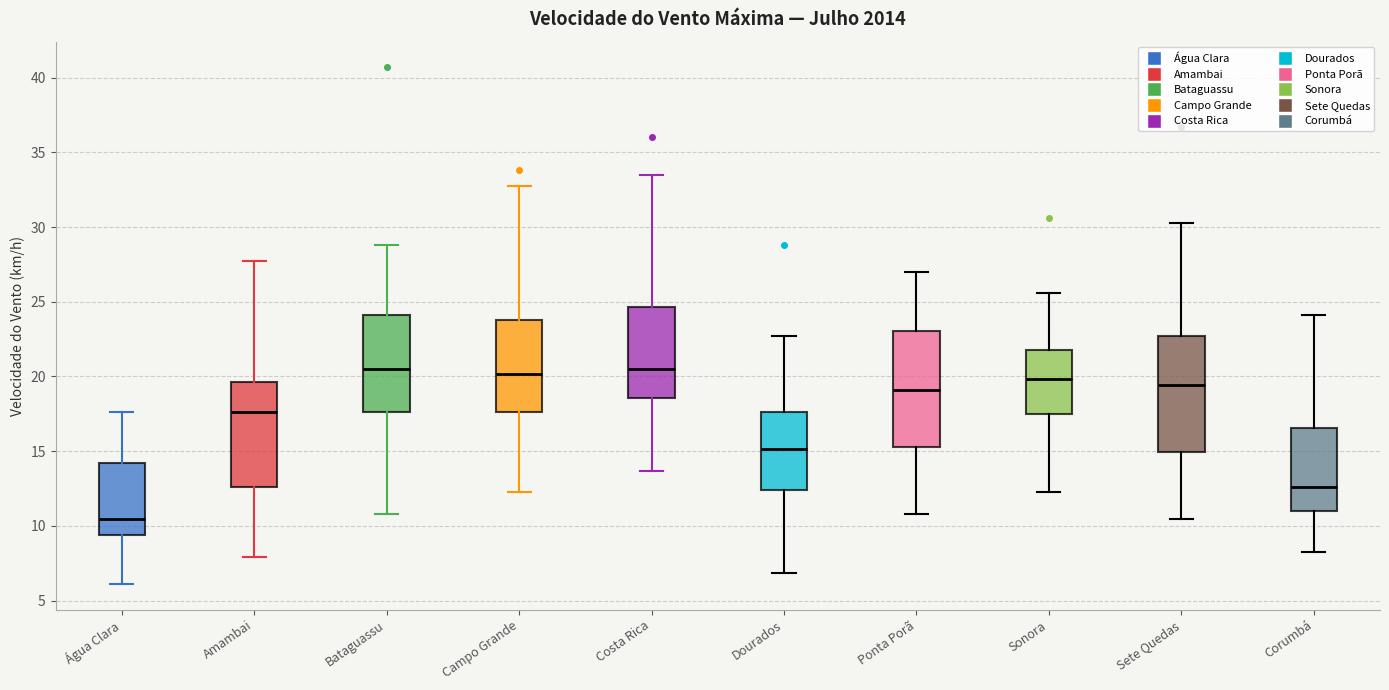

Where does the upper whisker of the box for Bataguassu end on the y-axis? The values are not printed on the chart, so give them approximately, as read against the axis.

29.0